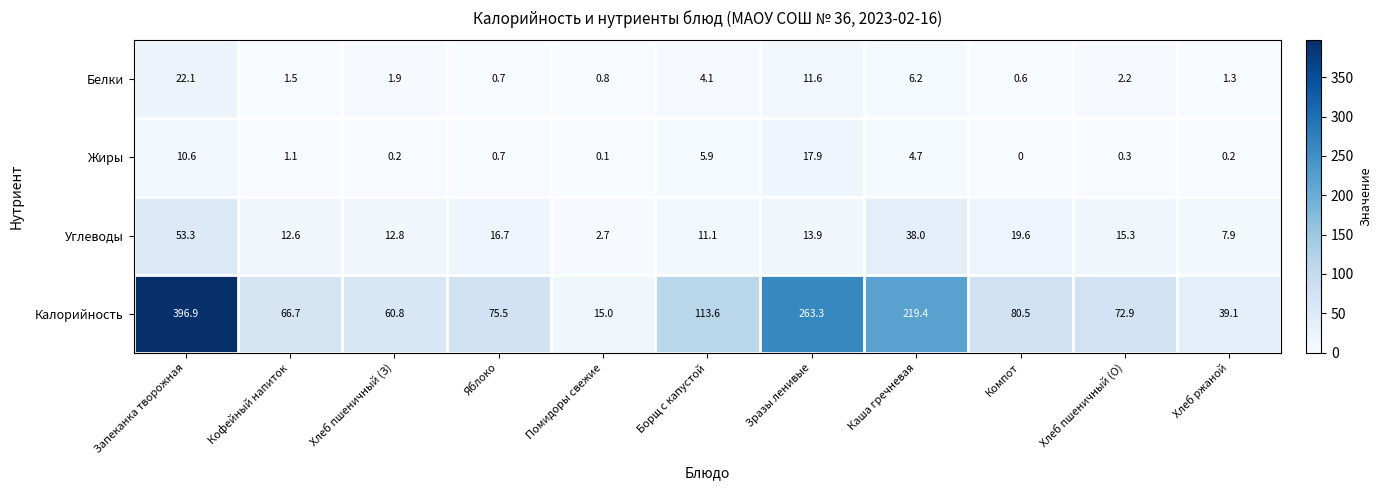

Which label corresponds to the smallest value in the chart?

Компот